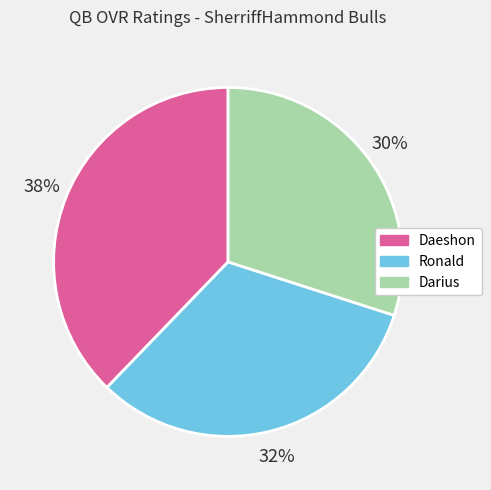

How many segments does this pie chart have?

3